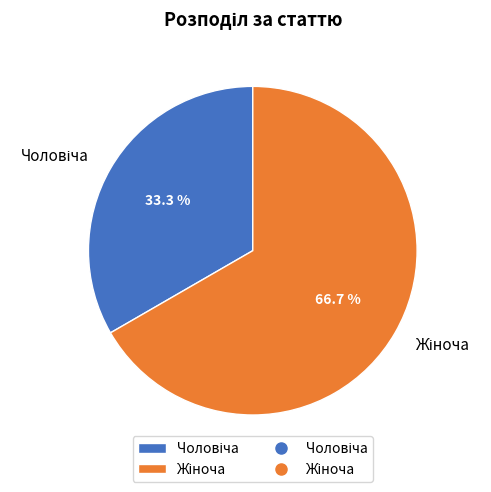

What is the smallest slice in the pie chart?

Чоловіча